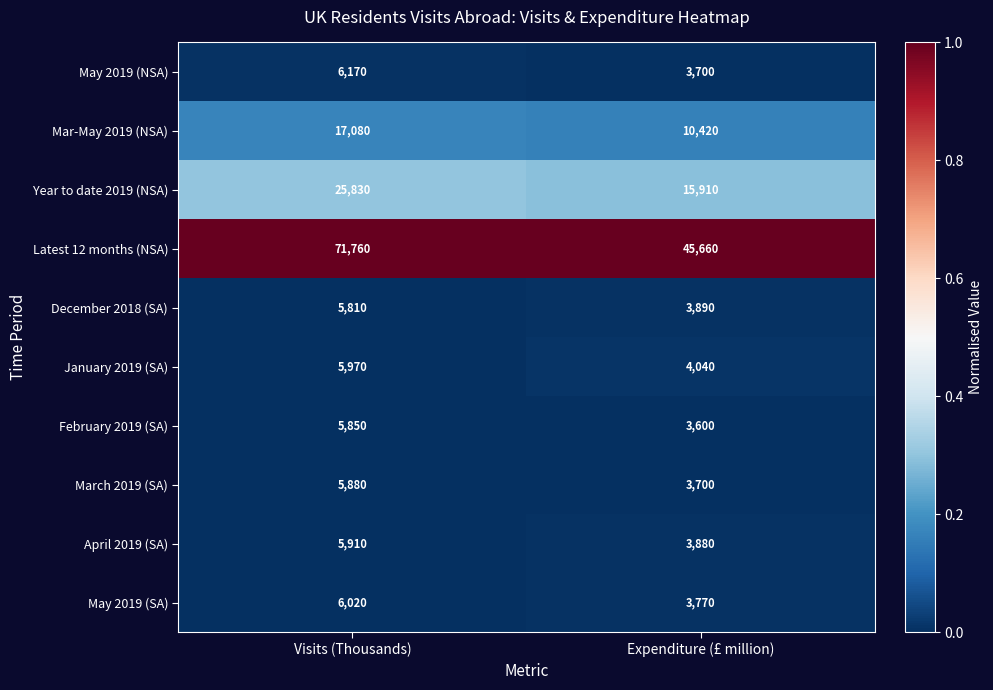

What is the greatest value displayed?

71760